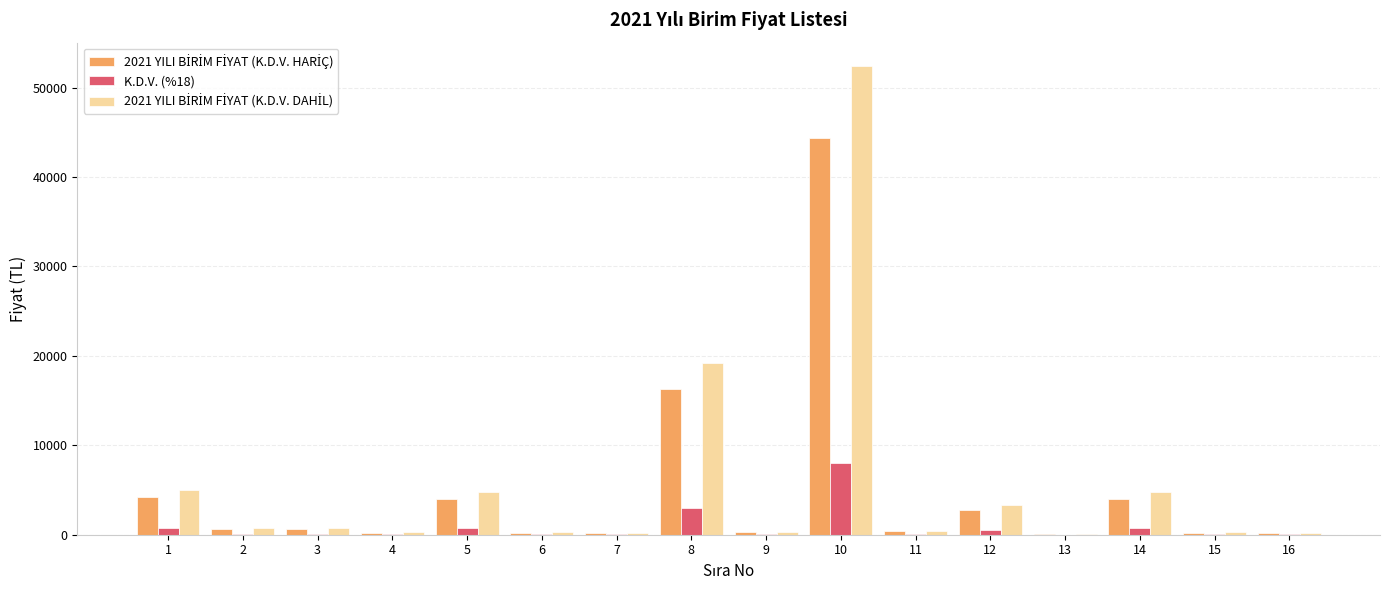

At which category is the sum across all series the highest?

10